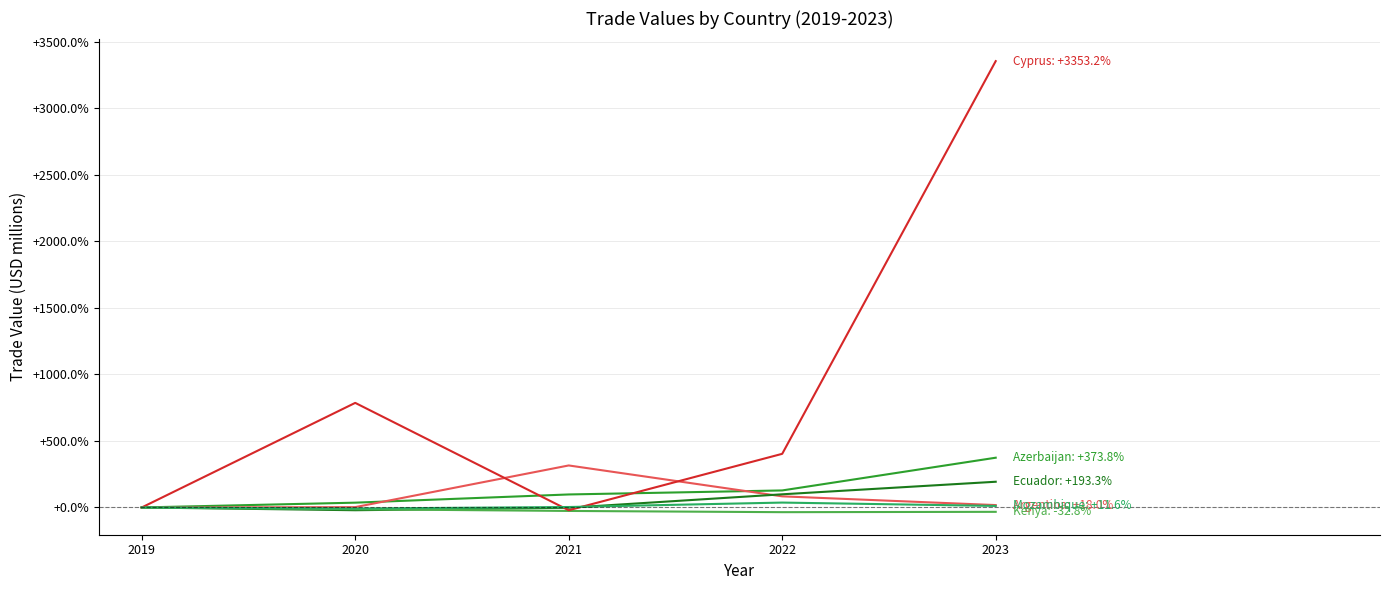

Does the chart have visible grid lines?

Yes